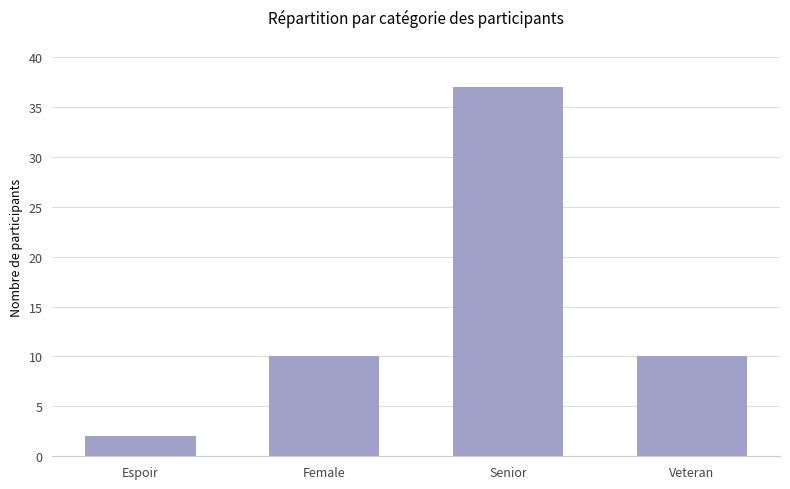

How many distinct data groups are displayed?

1